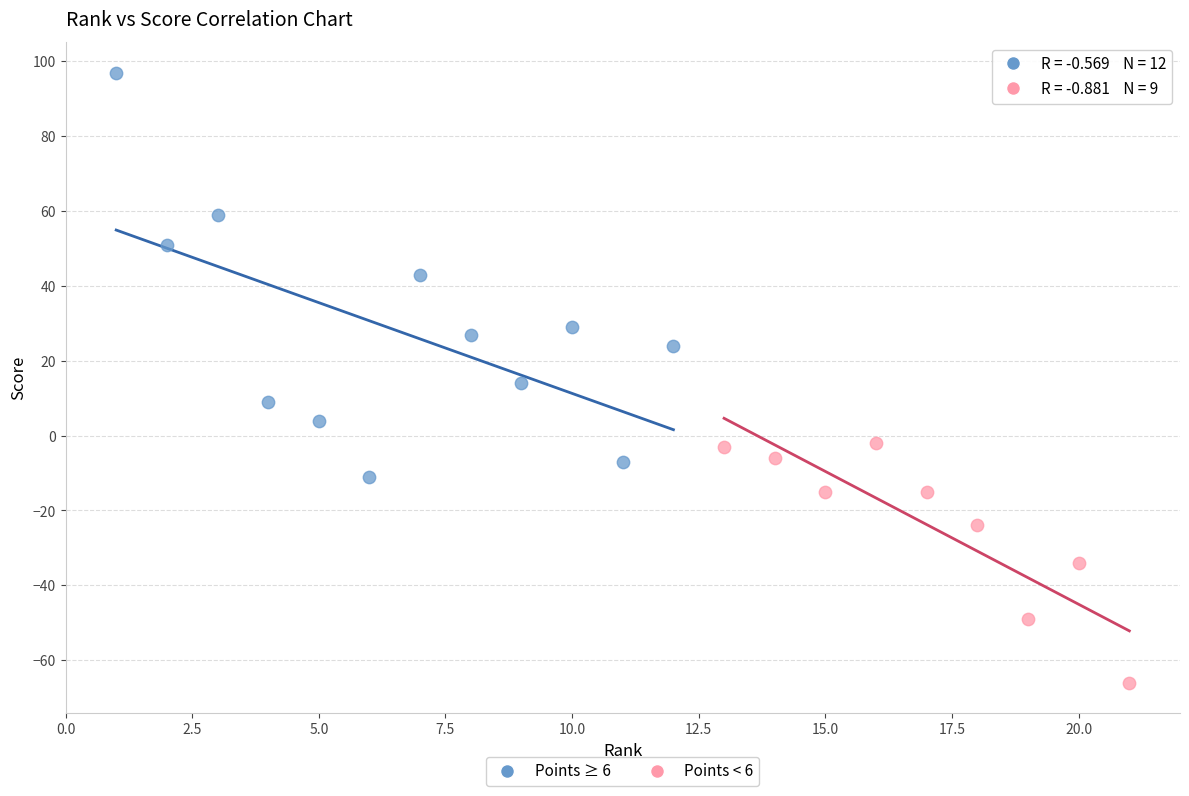

Which series reaches the minimum Y coordinate?

Points < 6